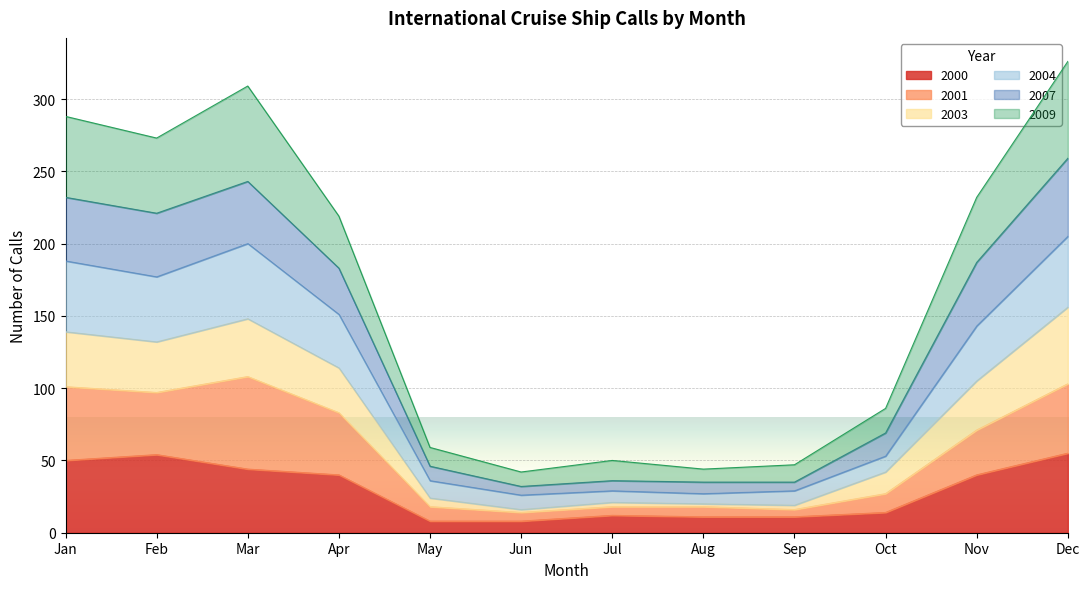

What is the maximum value for 2000?

55